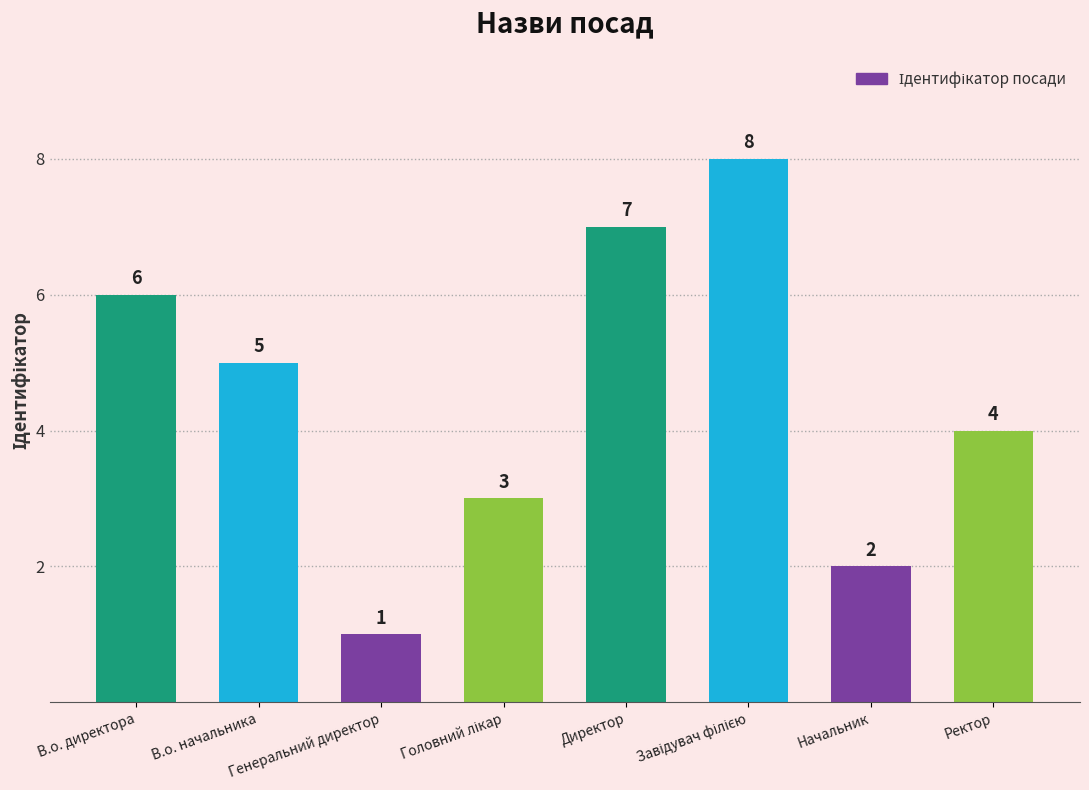

How many values are below 5?

4